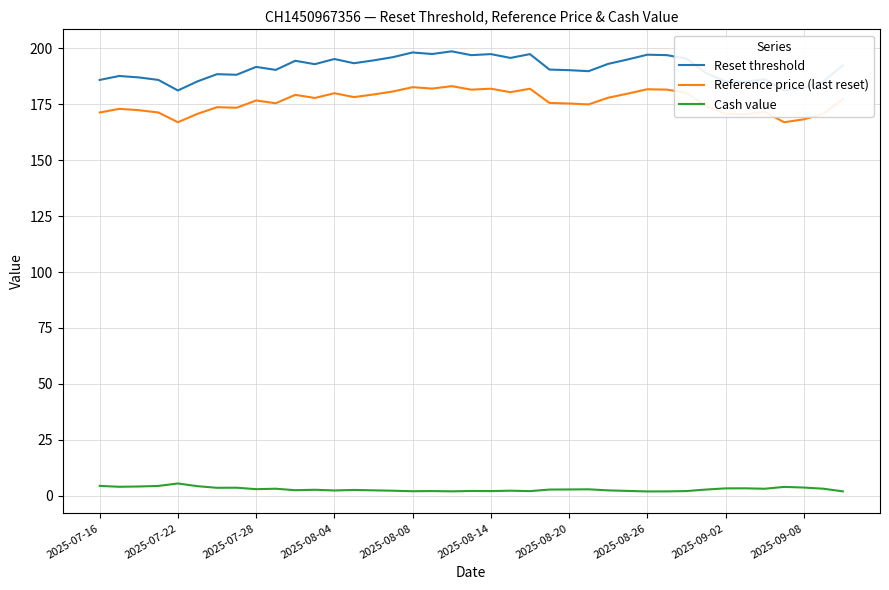

What value does the Reference price (last reset) series have at 2025-08-26?

181.8